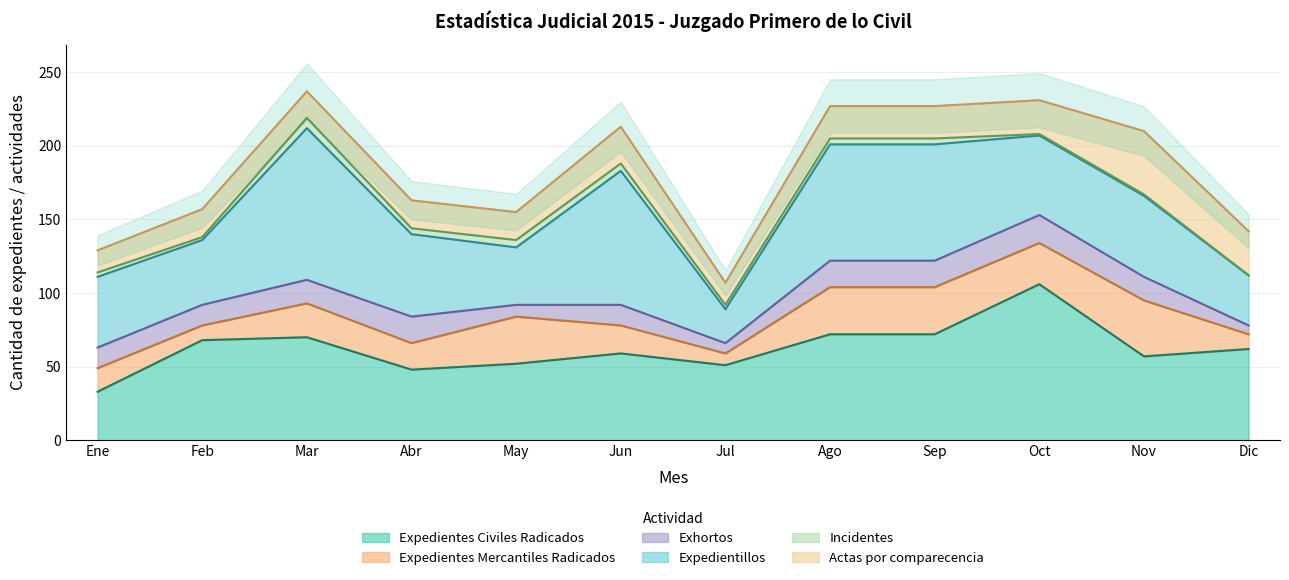

What is the spread (max minus min) of values at Sep?

75